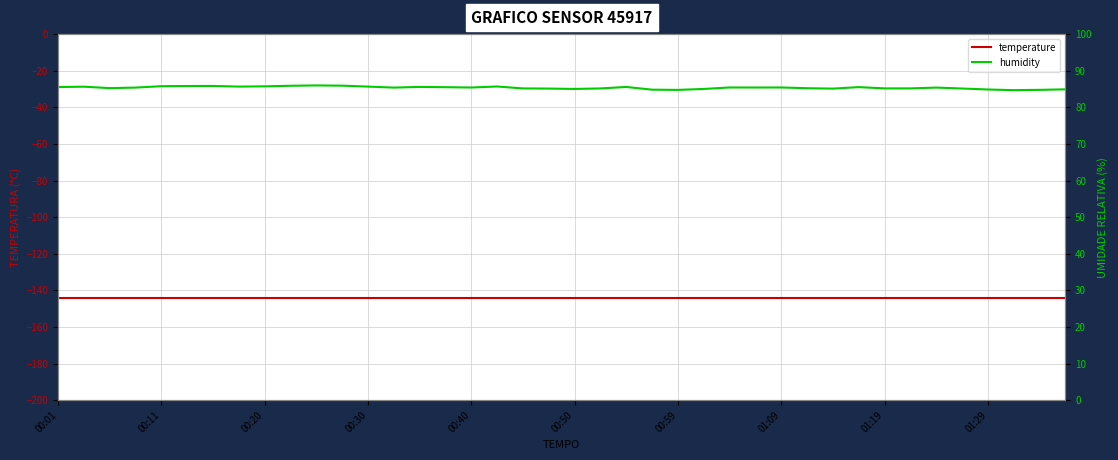

What is the sum of all temperature values?

-5762.0